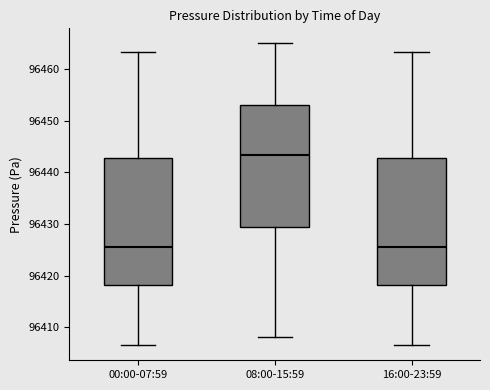

Reading left to right, transcribe this box plot: for each box, give where its median line is, the range the box spans, and where its two whiskers end, as read against the y-axis. The values are not printed on the chart, so give them approximately, as read against the axis.

00:00-07:59: median 96426, box 96418 to 96443, whiskers 96407 to 96463
08:00-15:59: median 96443, box 96430 to 96453, whiskers 96408 to 96465
16:00-23:59: median 96426, box 96418 to 96443, whiskers 96407 to 96463